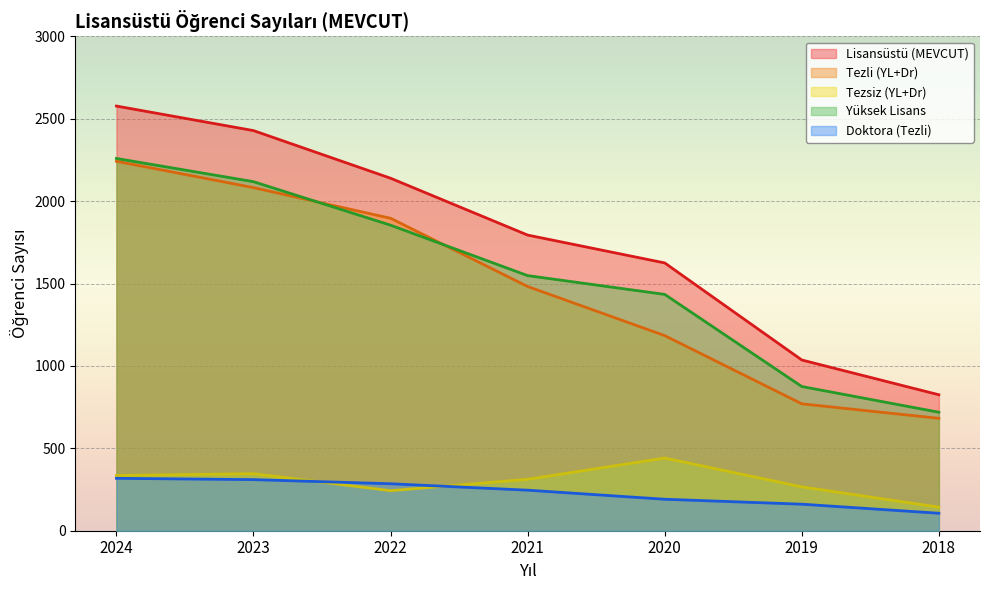

Which category has the lowest value across all series?

2018